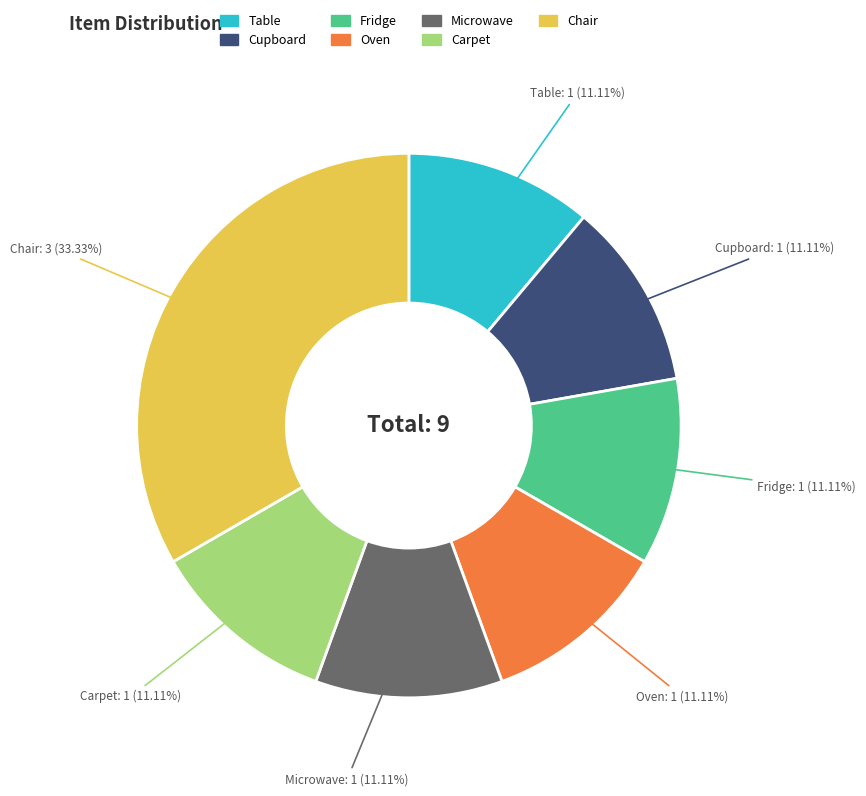

Is there a majority slice in this chart?

No